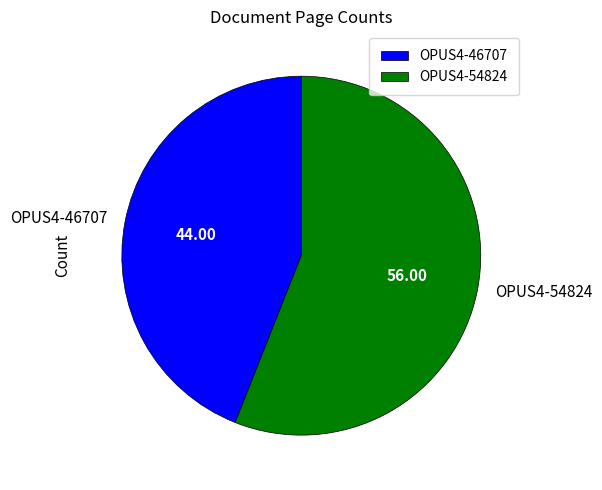

True or false: OPUS4-46707 accounts for 38% of the total.

False